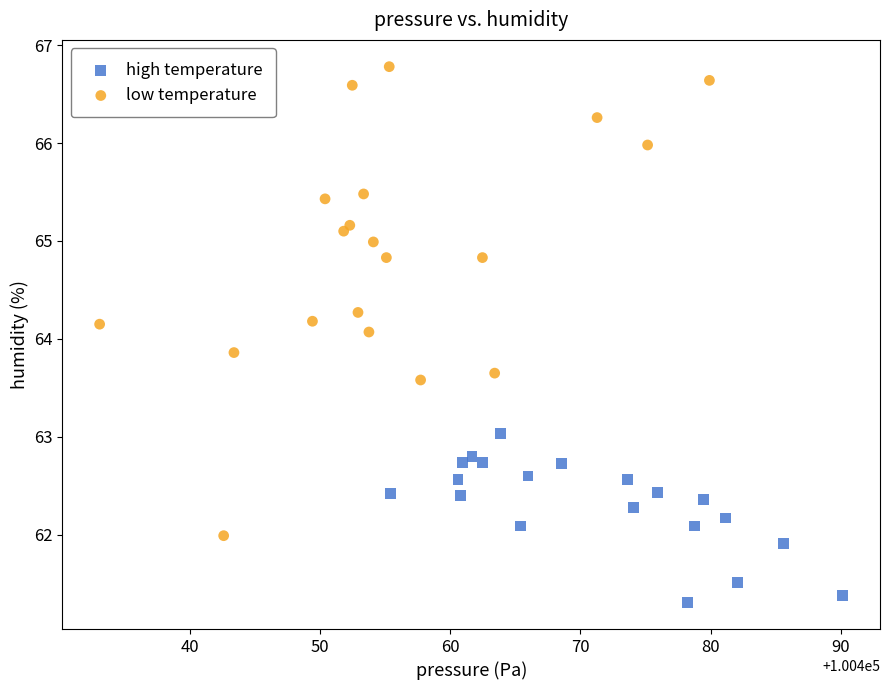

Which series contains the highest Y value?

low temperature